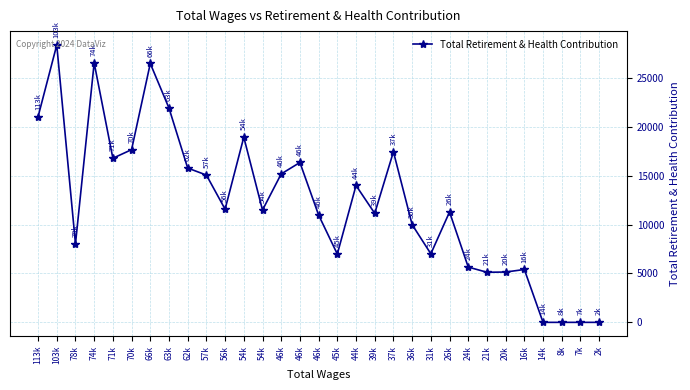

Where is the first local maximum?

103k